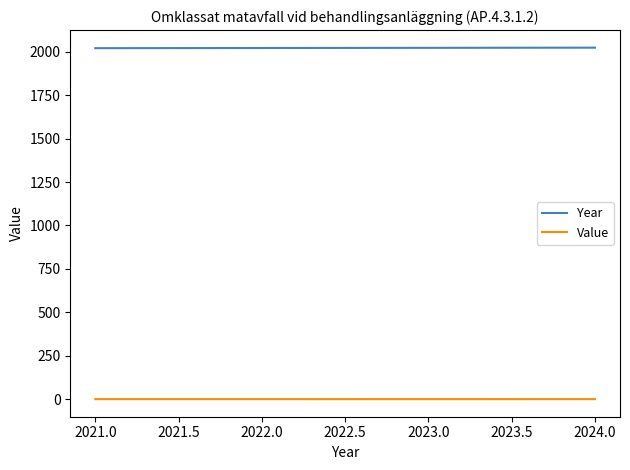

What is the sum of the Year values at 2022.0 and 2021.0?

4043.0